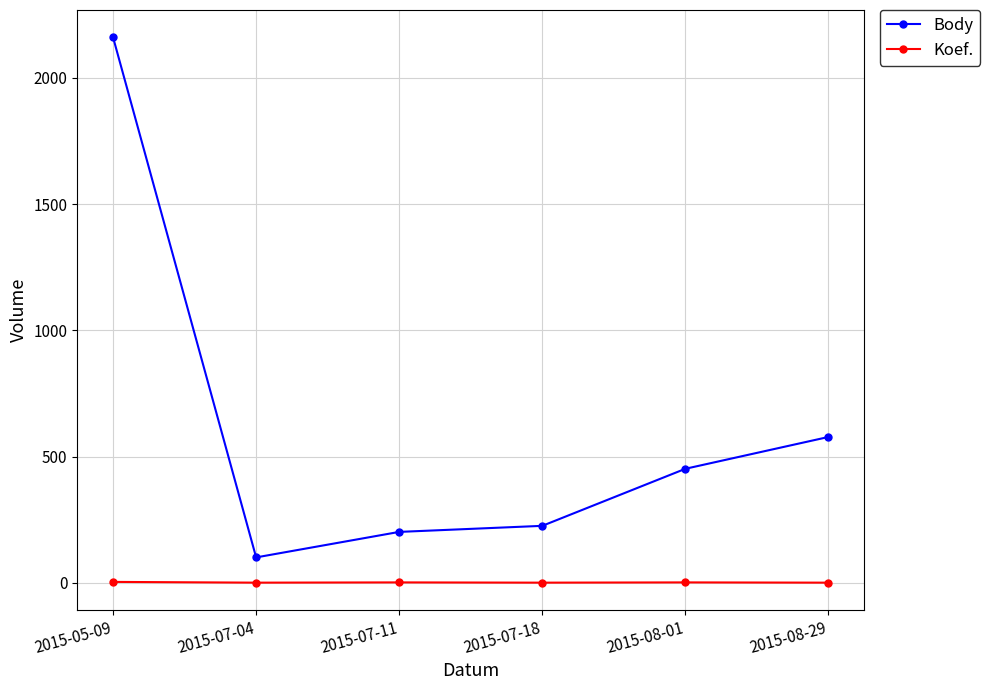

How many series are shown in this chart?

2